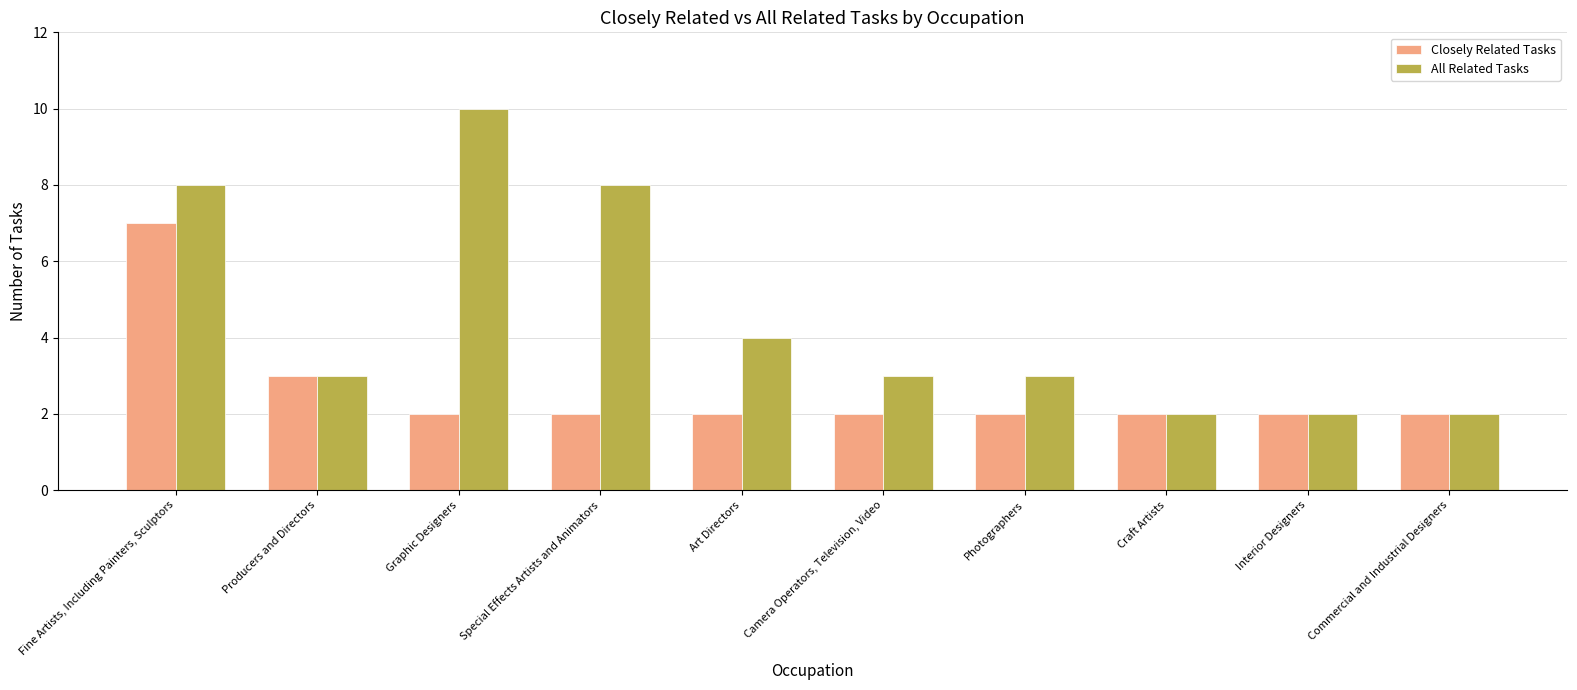

What is the minimum value for All Related Tasks?

2